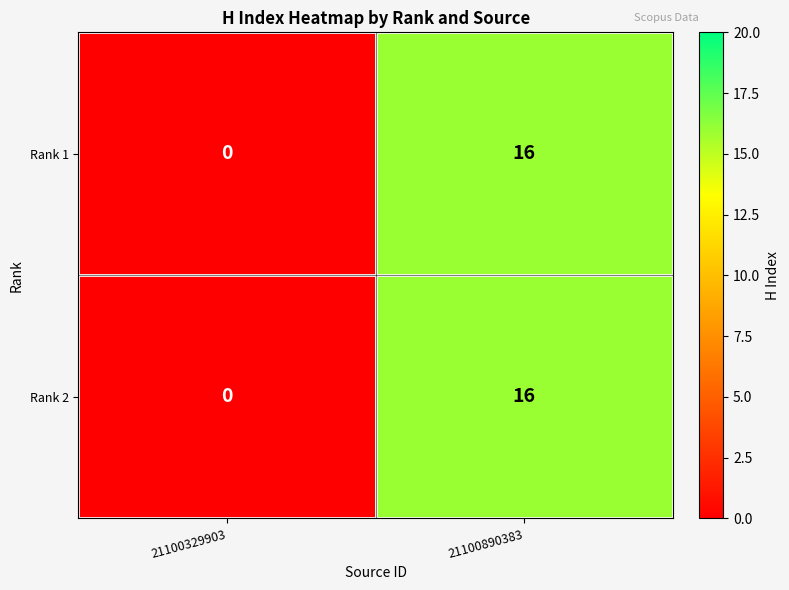

What is the sum of the Rank 2 values at 21100329903 and 21100890383?

16